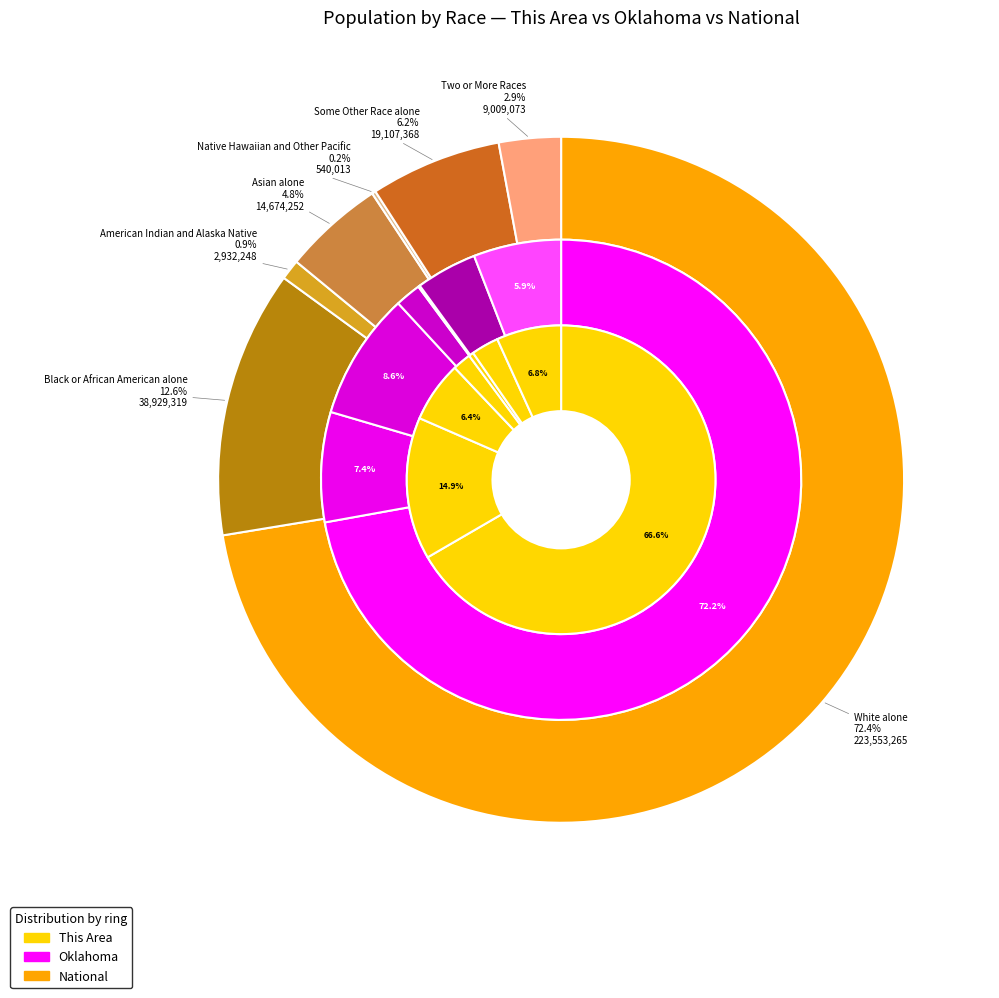

Does White alone account for over 50% of the chart?

Yes